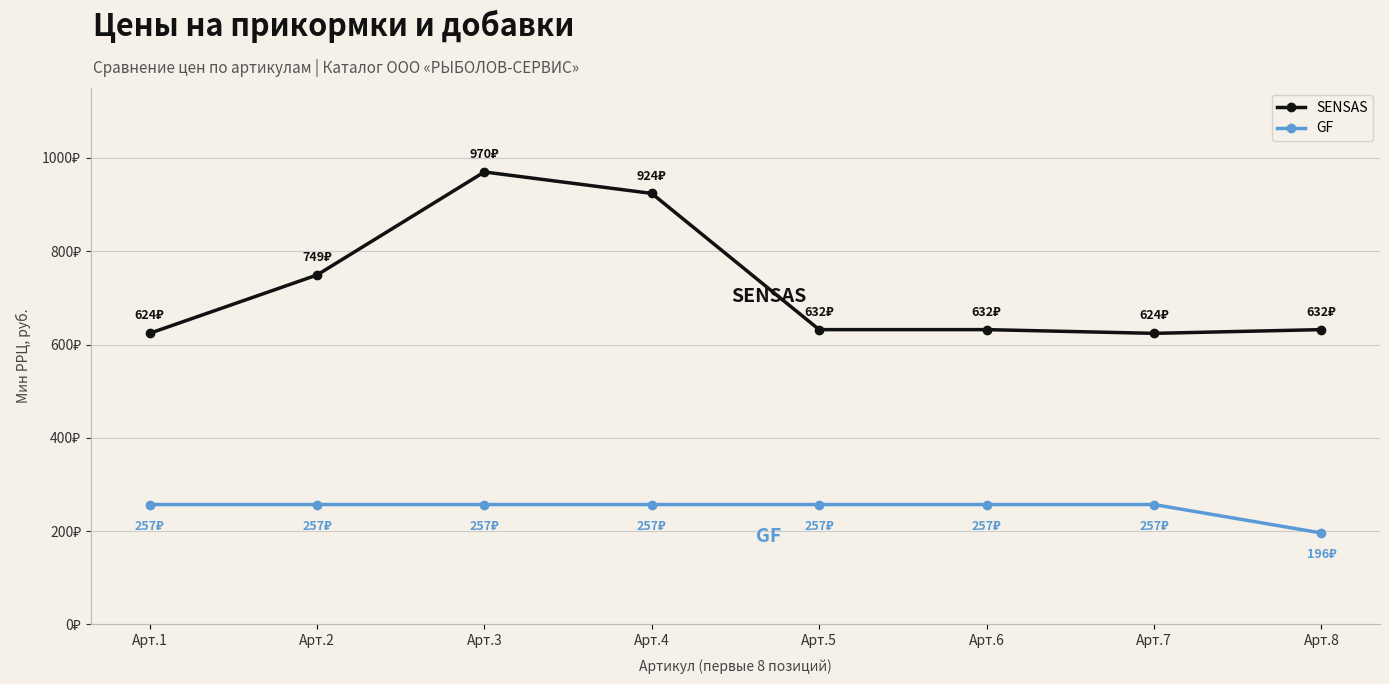

Which series has the largest total across all categories?

SENSAS